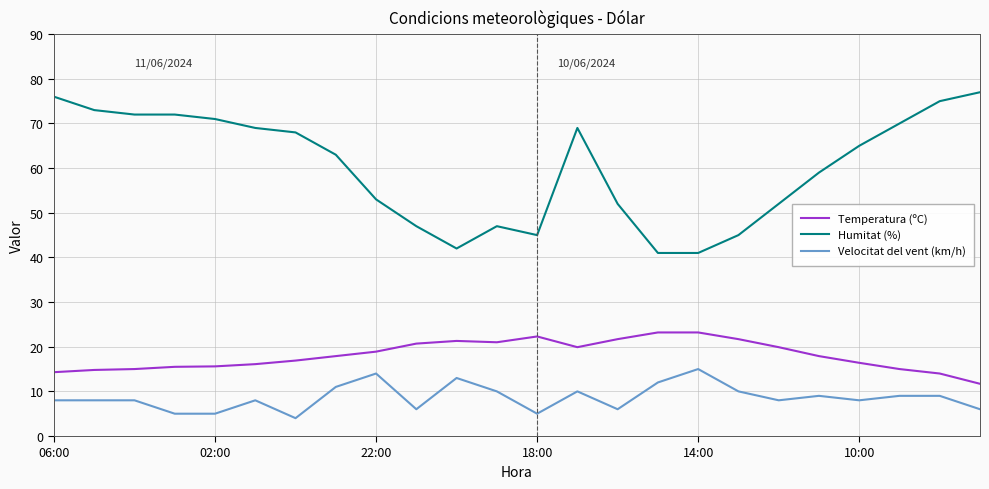

What is the maximum value shown in the chart?

77.0